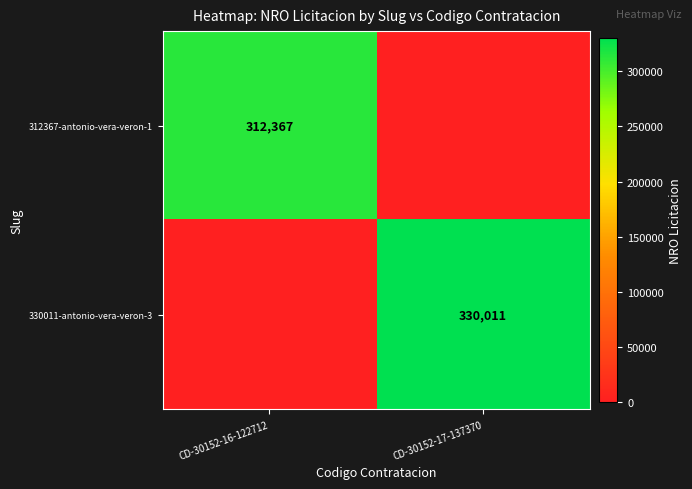

Is it true that 312367-antonio-vera-veron-1 equals 312367 at CD-30152-16-122712?

True